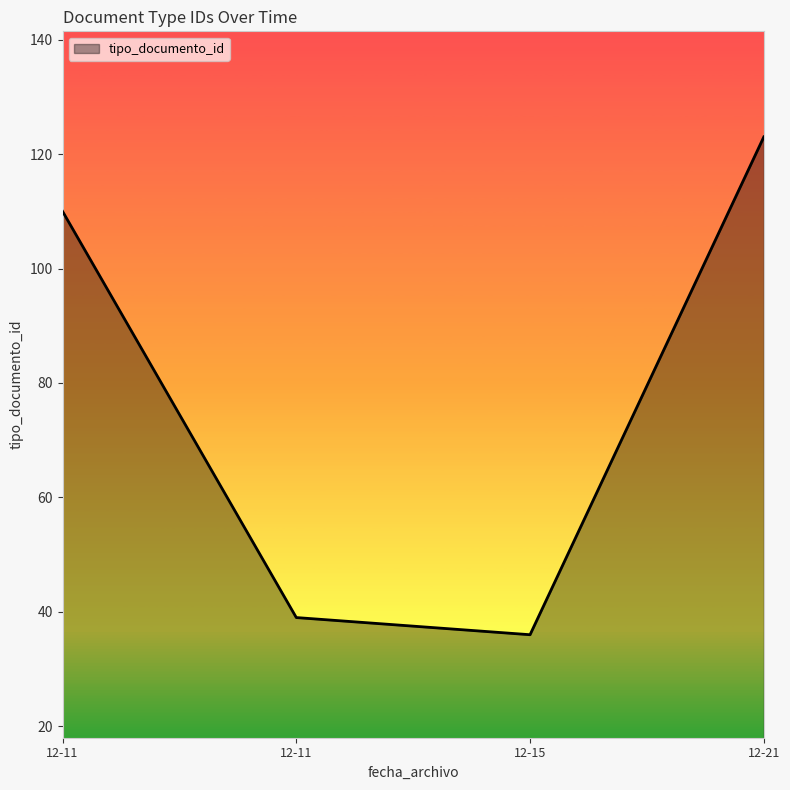

How many categories are shown in the chart?

4